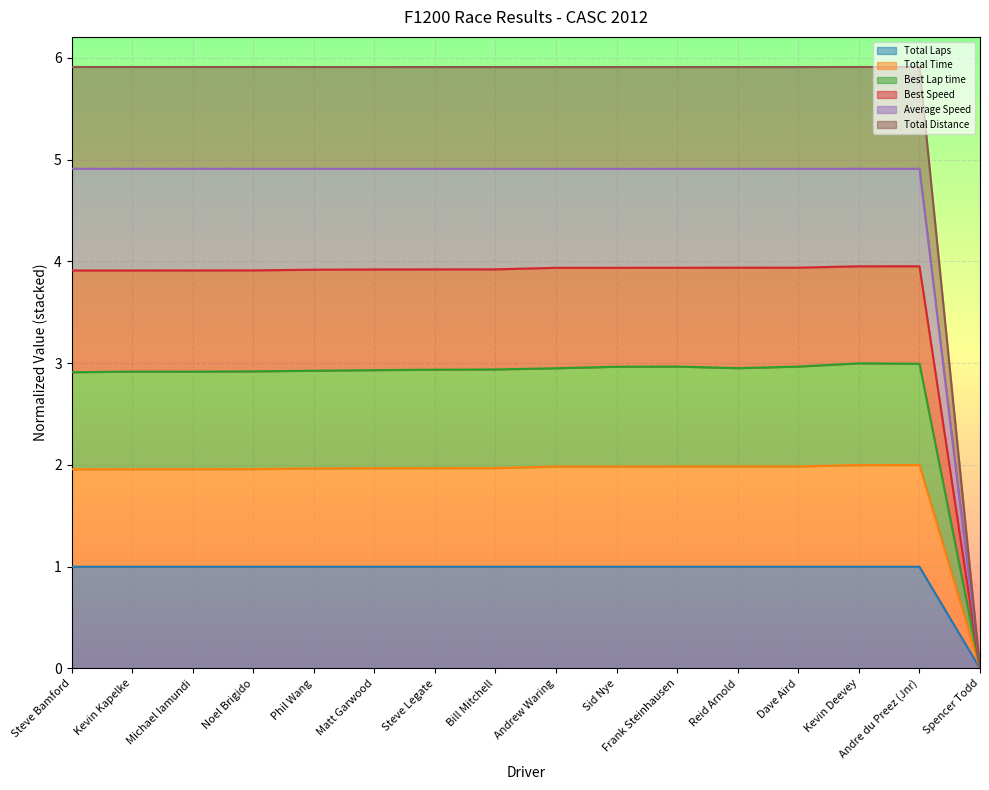

Does the chart display data point markers on the line(s)?

No